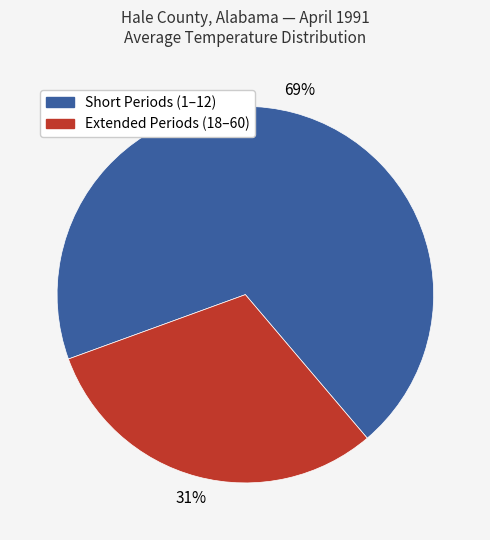

Is there any slice that represents more than half of the pie?

Yes